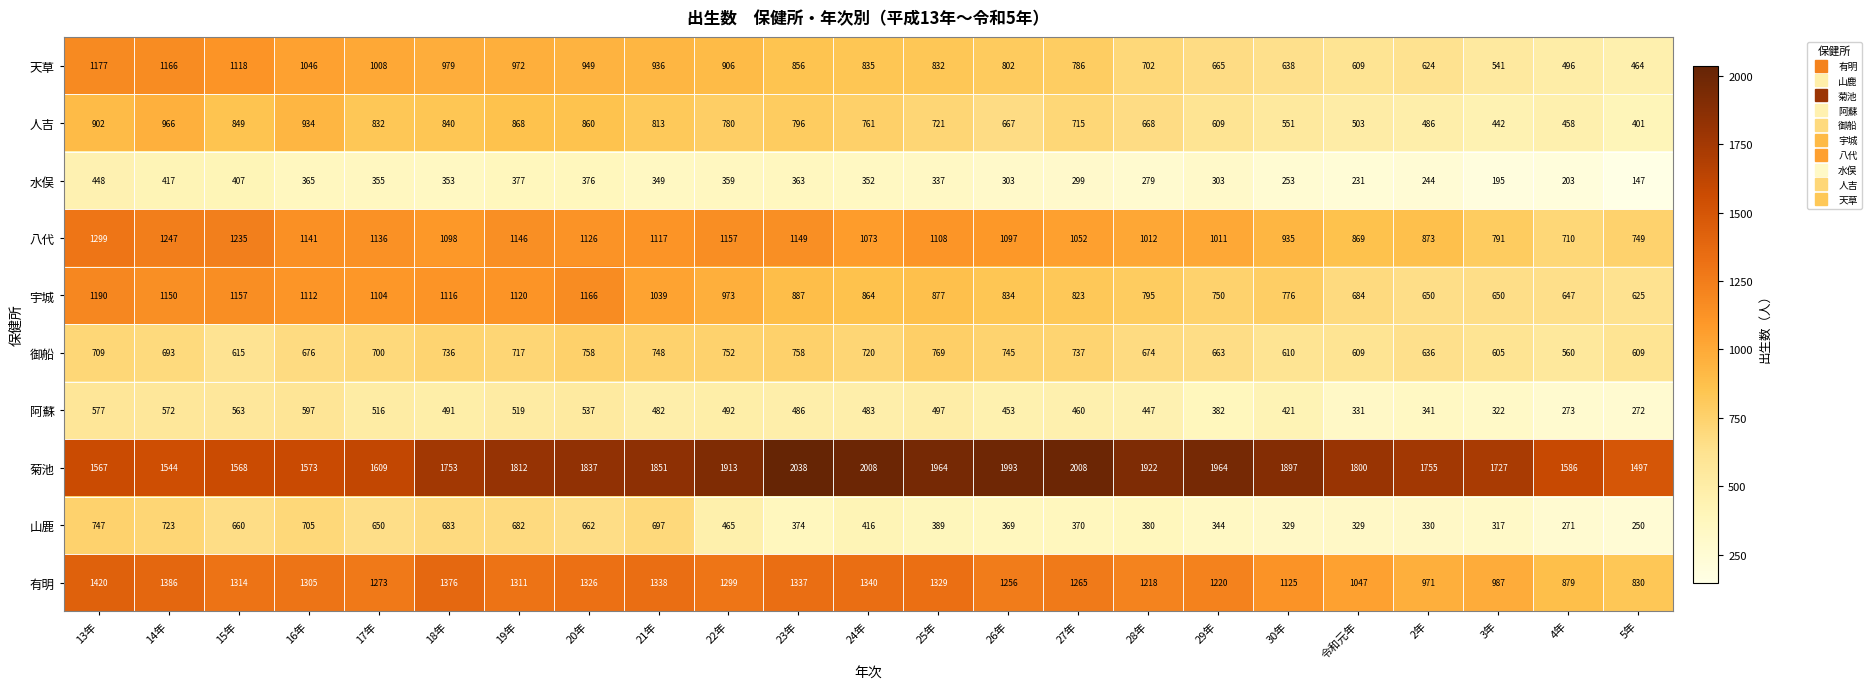

Where does the 宇城 series first go above 877?

13年